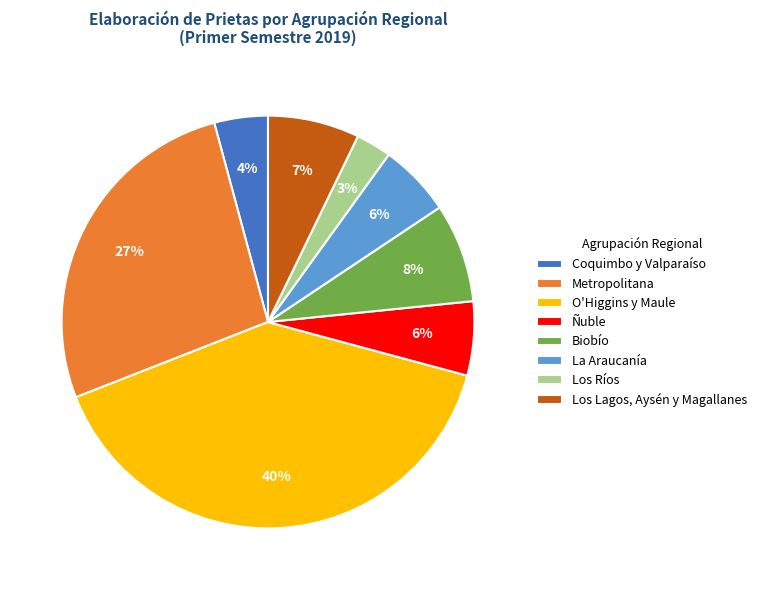

To the nearest percent, what is the difference between the largest and smallest slice percentages?

37%